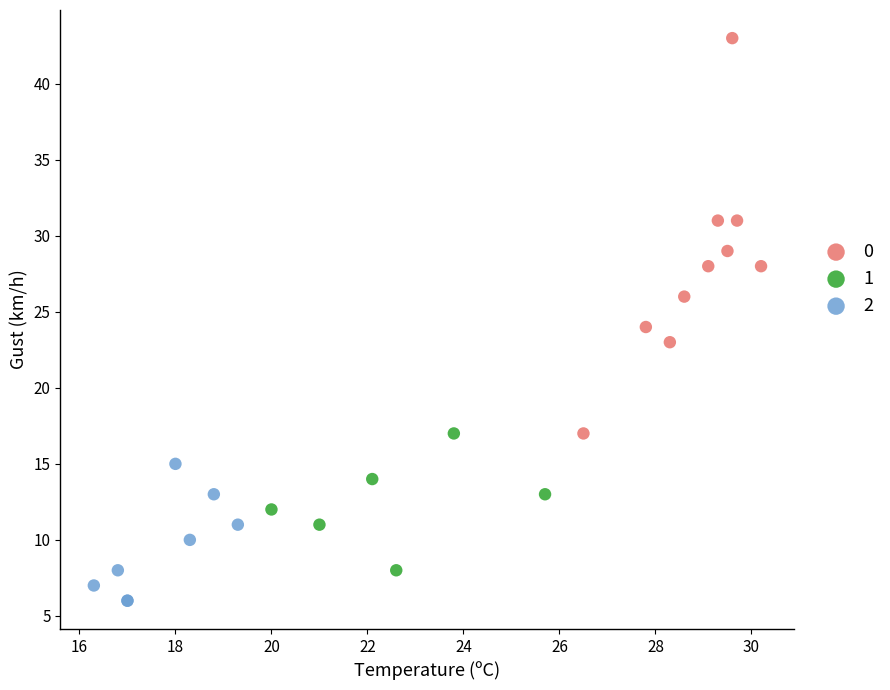

Which series has the widest spread of Y values?

0